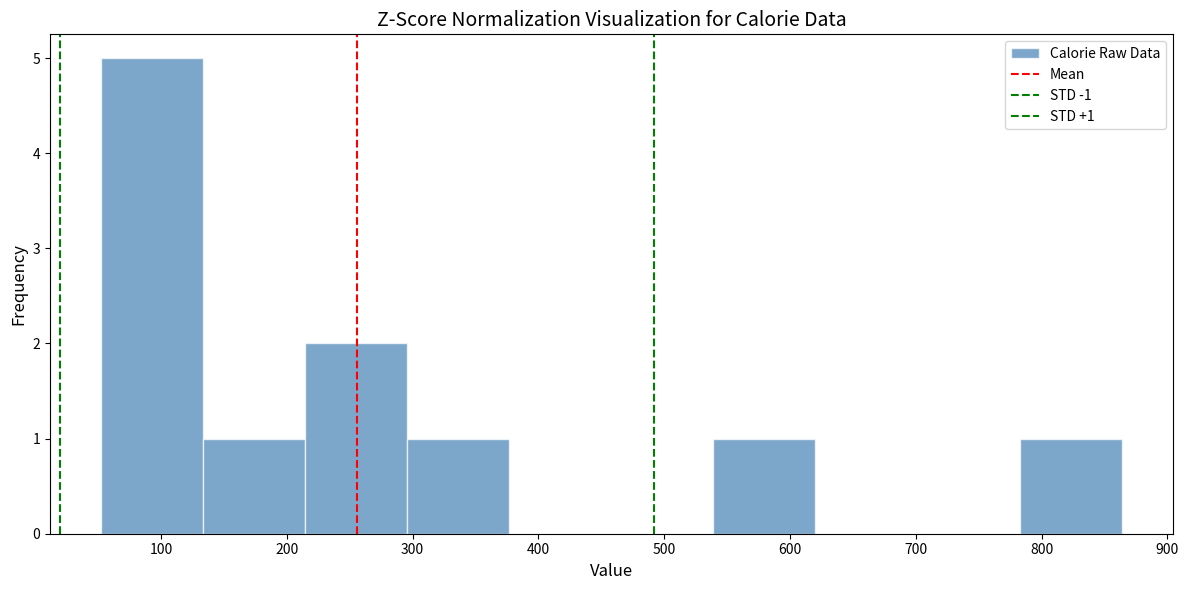

Which range on the x-axis has the tallest bar?

50 to 130